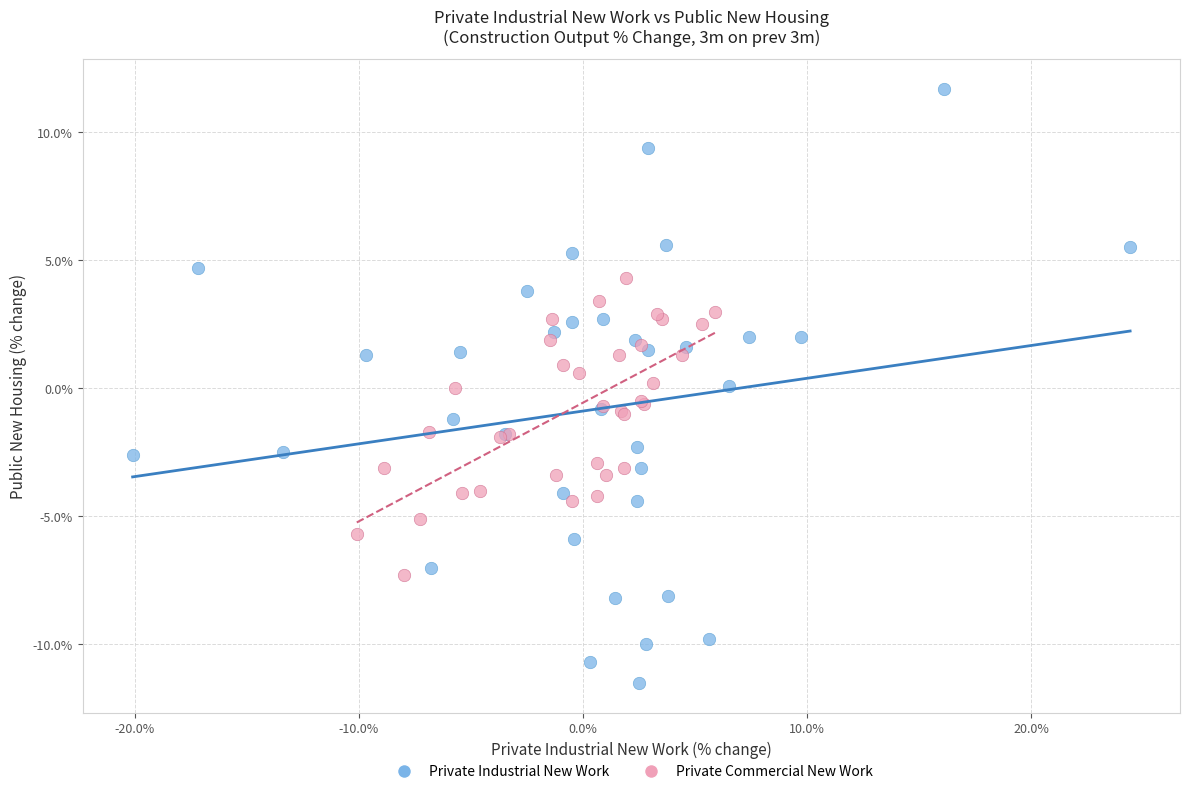

Which series reaches the maximum Y coordinate?

Private Industrial New Work